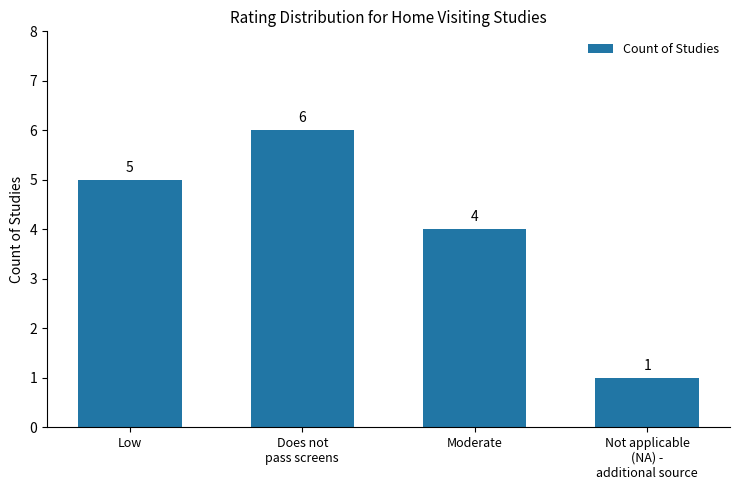

How many bars are there in total?

4